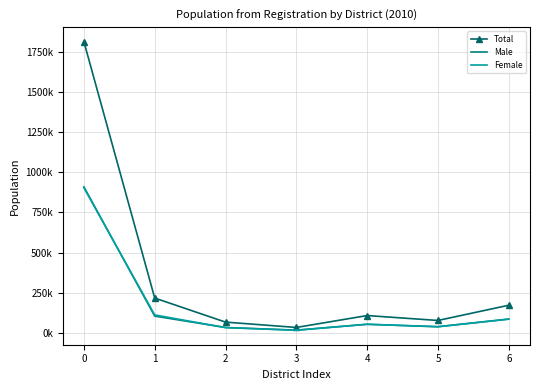

Which series has the largest range (max minus min)?

Total